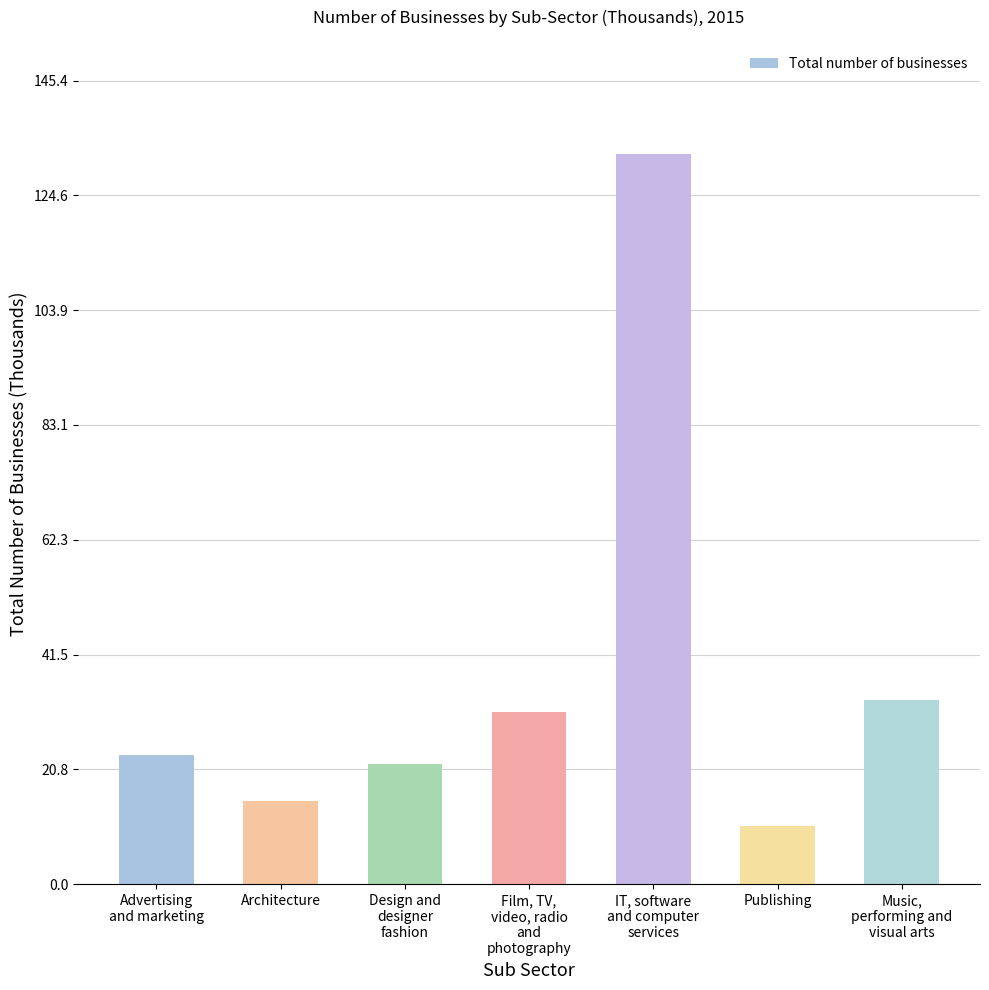

What position from the left is Advertising
and marketing?

1